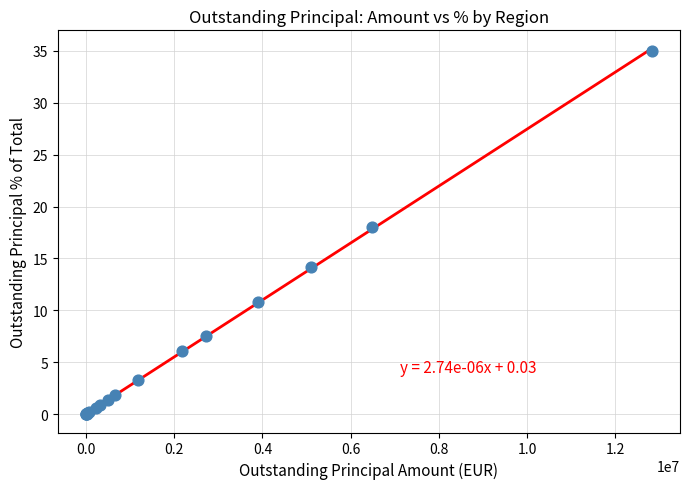

What Y value in the scatter plot is closest to 17?

18.0